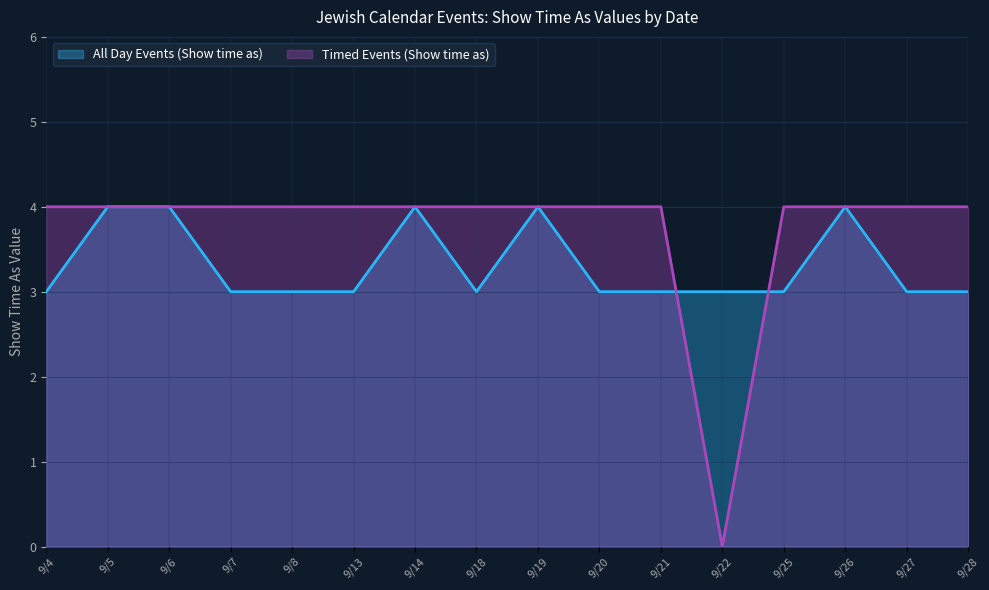

Reading left to right, transcribe all the data shown in this chart.

All Day Events (Show time as): 9/4=3	9/5=4	9/6=4	9/7=3	9/8=3	9/13=3	9/14=4	9/18=3	9/19=4	9/20=3	9/21=3	9/22=3	9/25=3	9/26=4	9/27=3	9/28=3
Timed Events (Show time as): 9/4=4	9/5=4	9/6=4	9/7=4	9/8=4	9/13=4	9/14=4	9/18=4	9/19=4	9/20=4	9/21=4	9/22=0	9/25=4	9/26=4	9/27=4	9/28=4